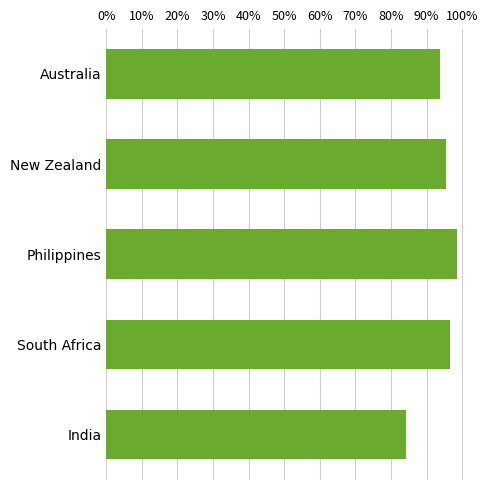

Reading bottom to top, transcribe all the data shown in this chart.

84.3	96.5	98.5	95.5	93.9